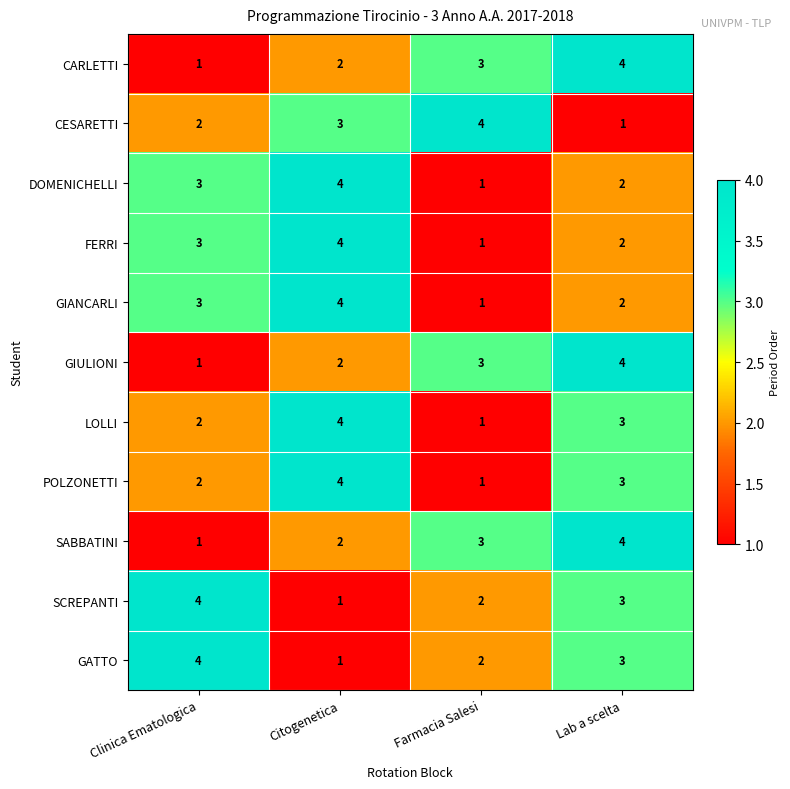

Rank the categories by SABBATINI value from lowest to highest.

Clinica Ematologica, Citogenetica, Farmacia Salesi, Lab a scelta